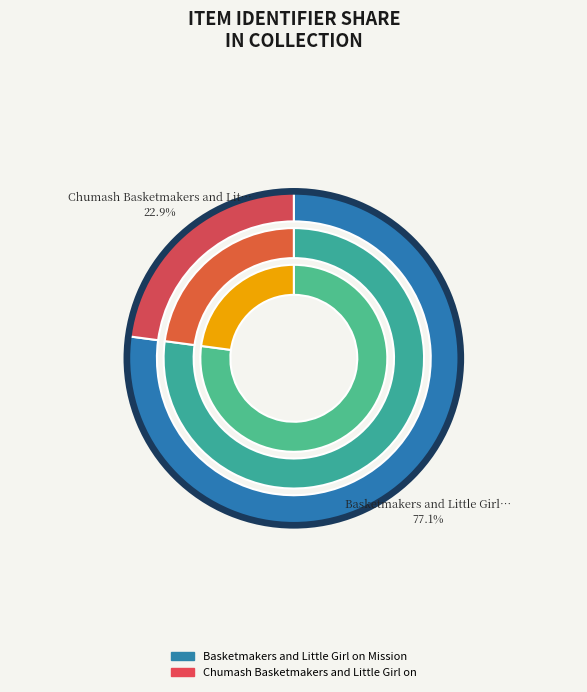

What percentage is the Chumash Basketmakers and Little Girl on slice, to the nearest percent?

23%